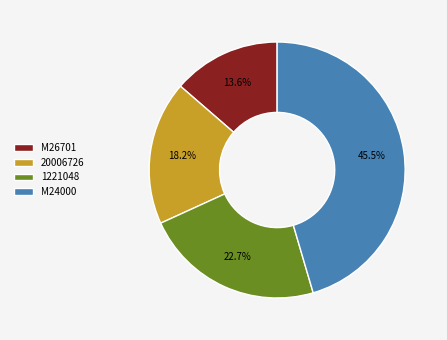

How much of the chart is everything except M24000?

54.5%